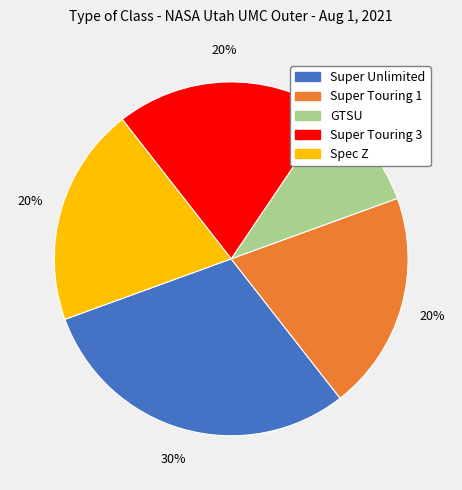

To the nearest percent, what portion does Super Touring 3 represent?

20%